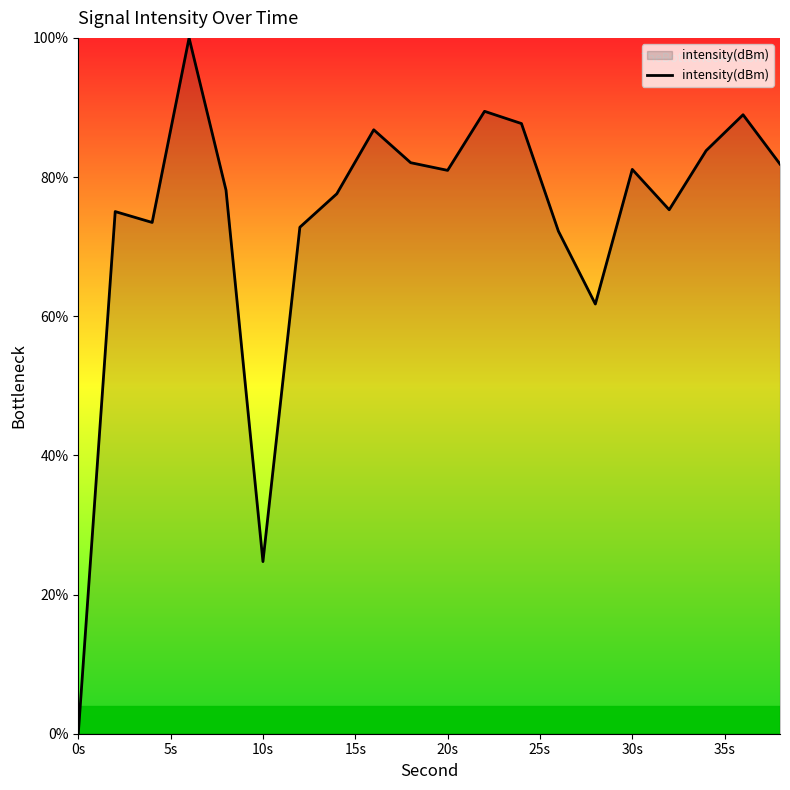

What is the maximum value shown in the chart?

100.0